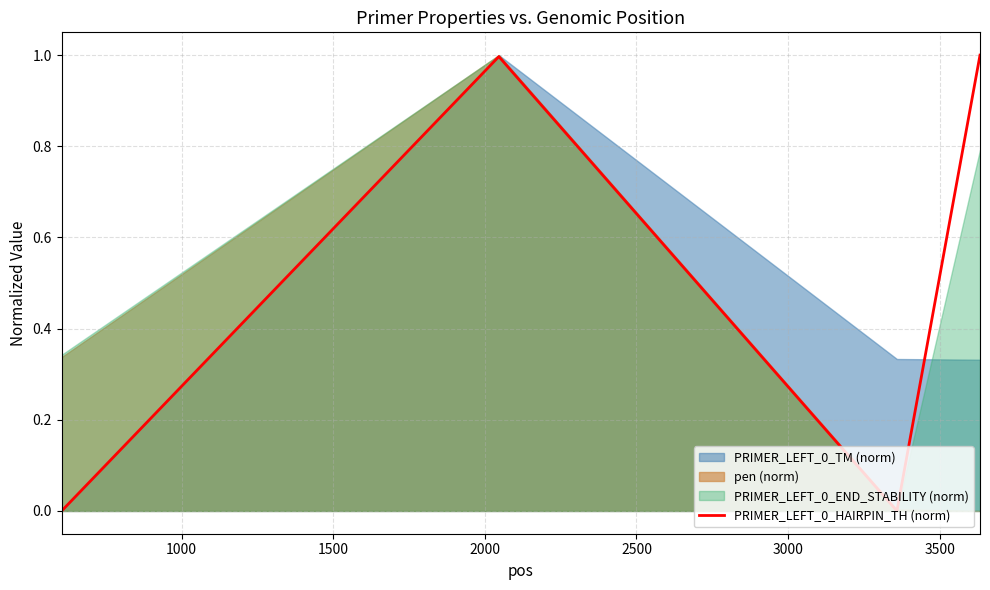

True or false: PRIMER_LEFT_0_HAIRPIN_TH (norm) has more than 2 interior local peaks.

False